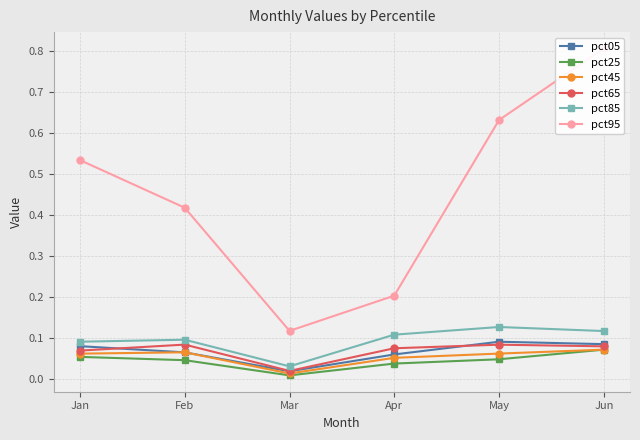

What is the difference between the highest and lowest values at Jan?

0.5